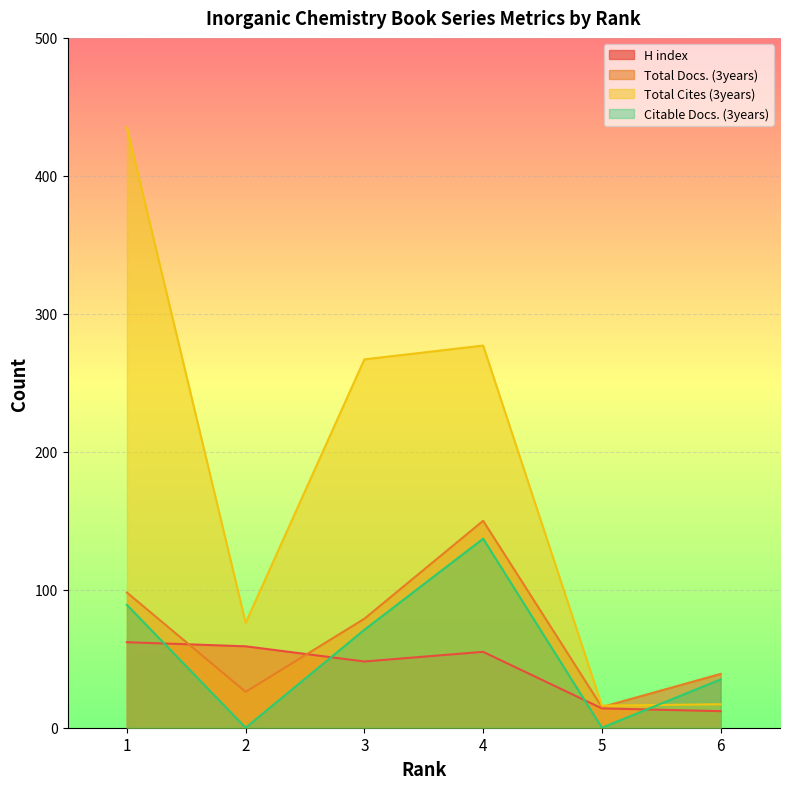

Which series changed the most between 2 and 3?

Total Cites (3years)